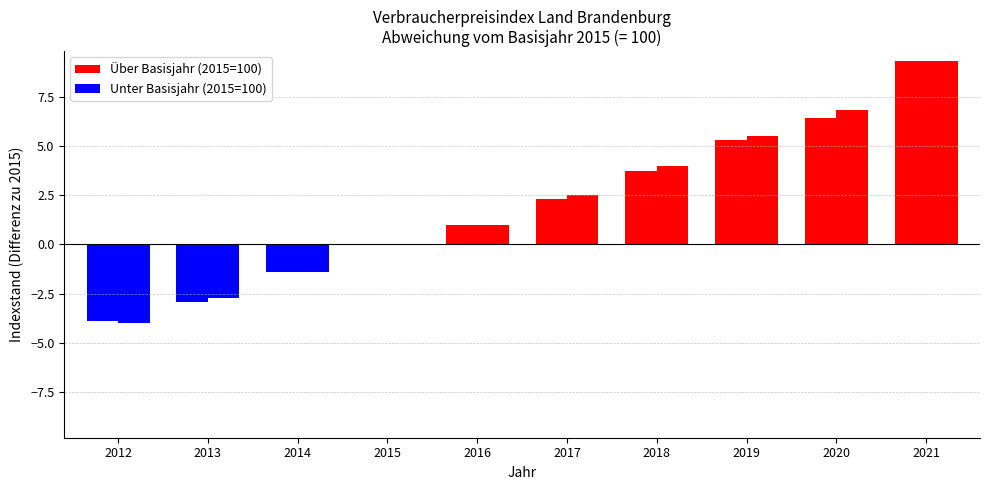

How many groups of bars are there?

10